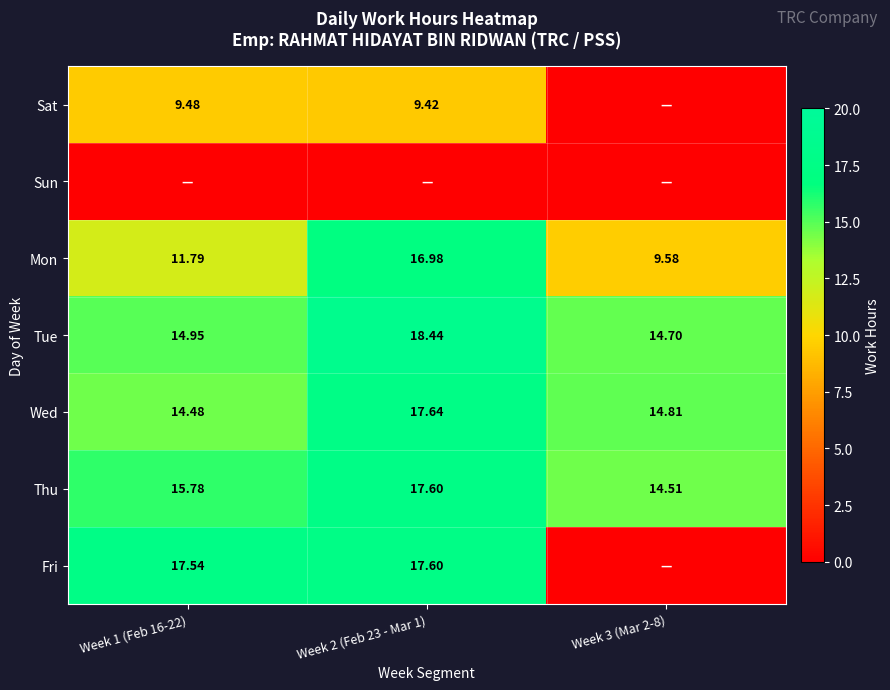

What is the maximum value for Thu?

17.6